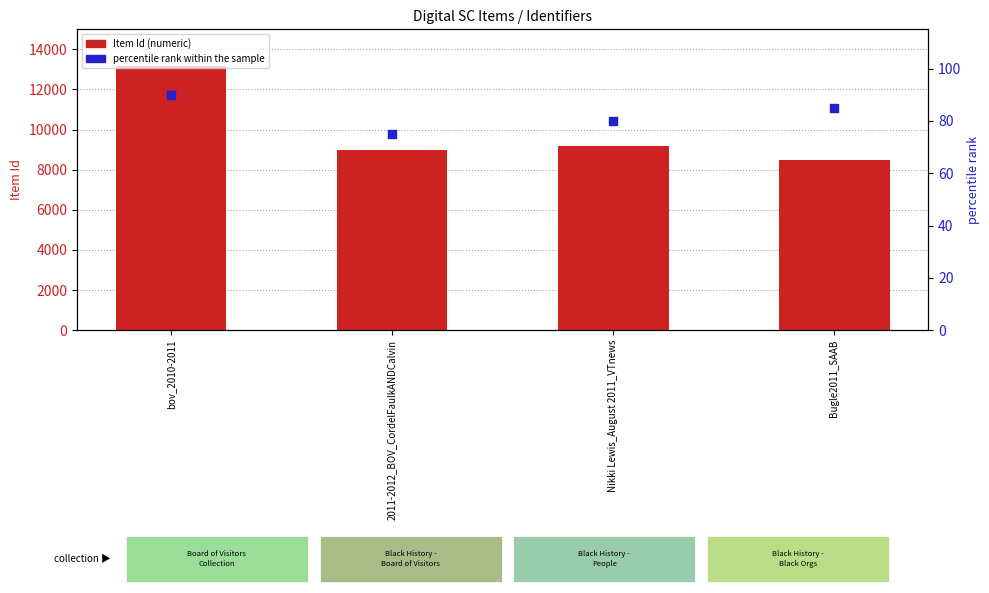

Which series contains the lowest Y value?

percentile rank within the sample